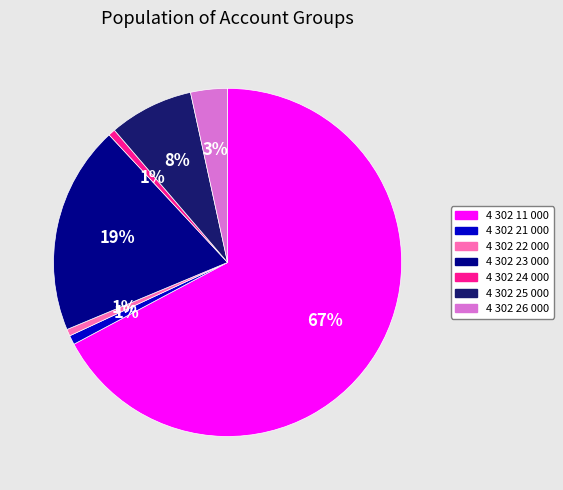

What is the largest slice in the pie chart?

4 302 11 000